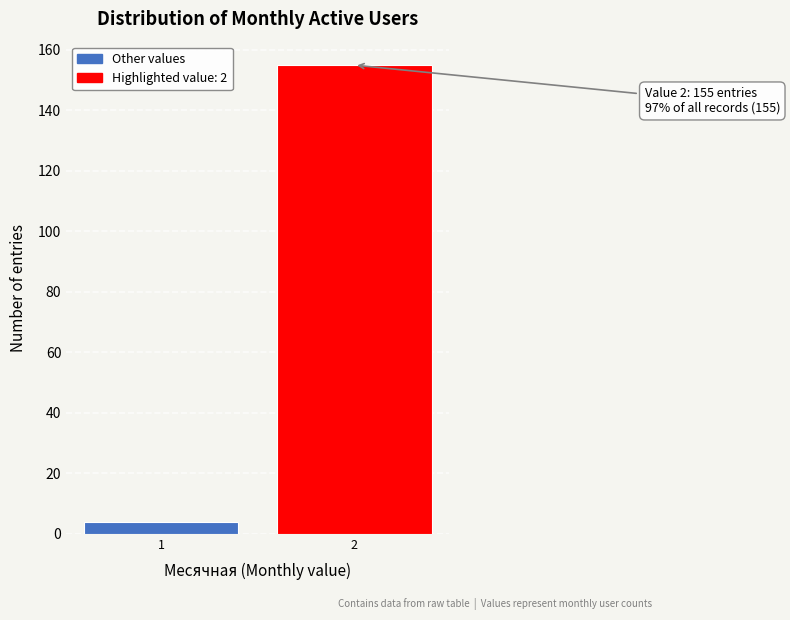

Reading left to right, transcribe all the data shown in this chart.

1=4	2=155